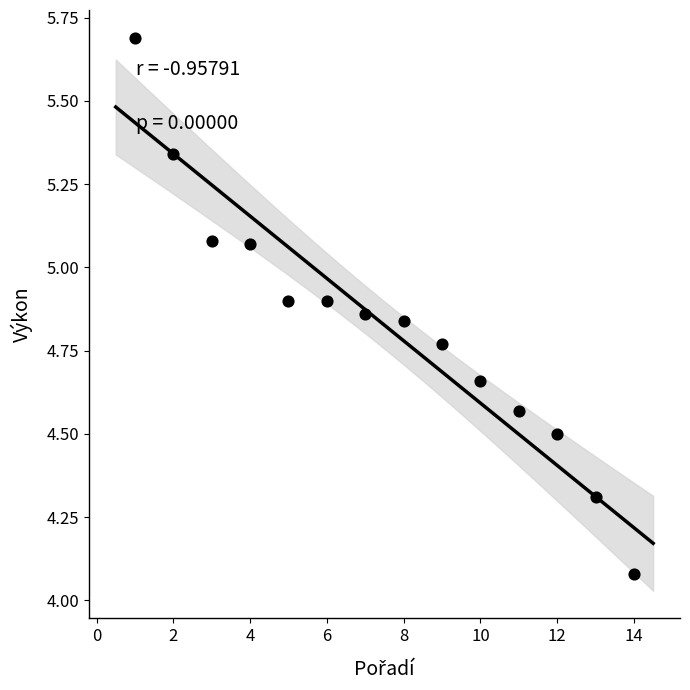

What is the range of Y values (max minus min)?

1.6